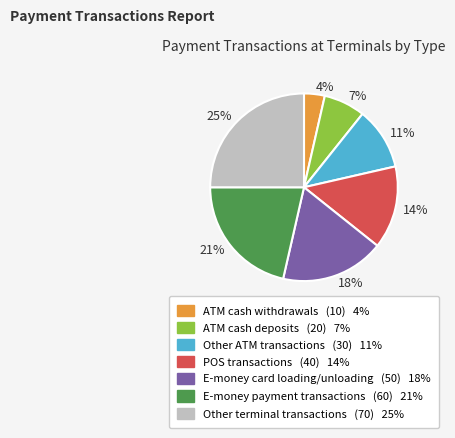

To the nearest percent, what is the combined percentage of 21% and 18%?

39%